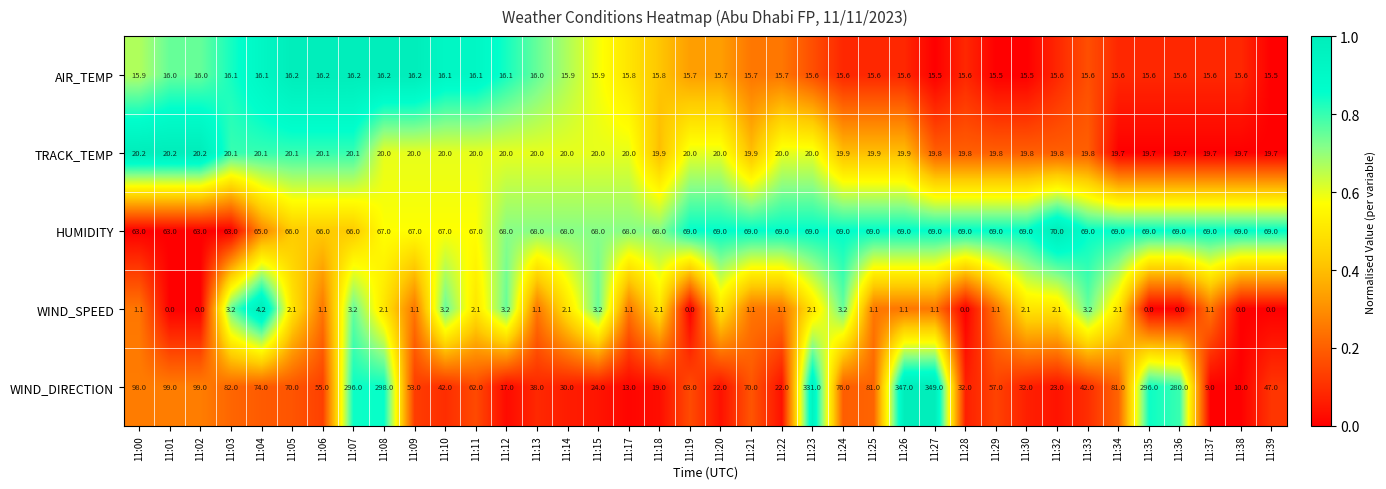

What is the difference between the highest and lowest values at 11:35?

296.0